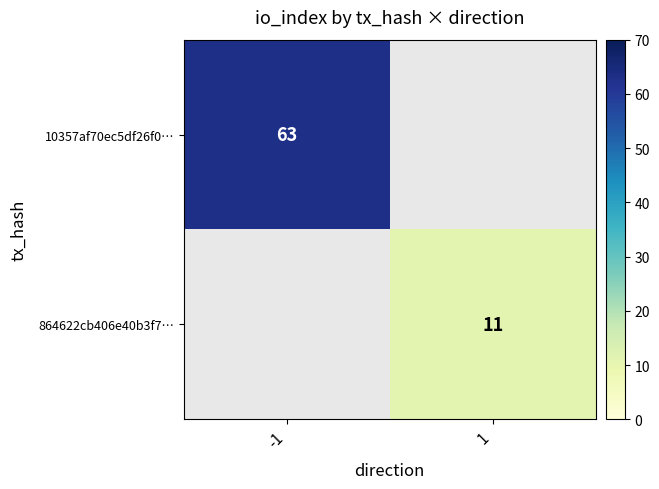

Which label corresponds to the largest value in the chart?

-1